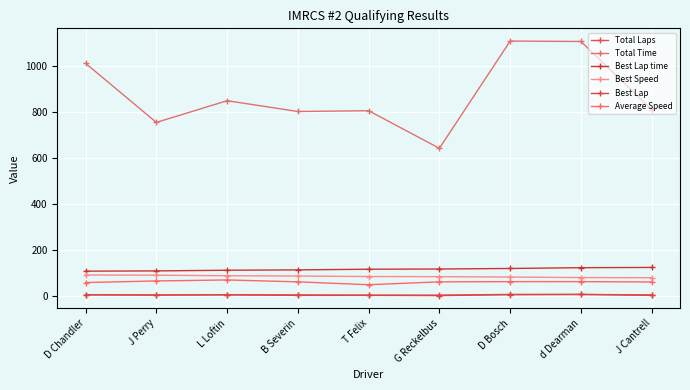

Which series has the widest spread of values?

Total Time